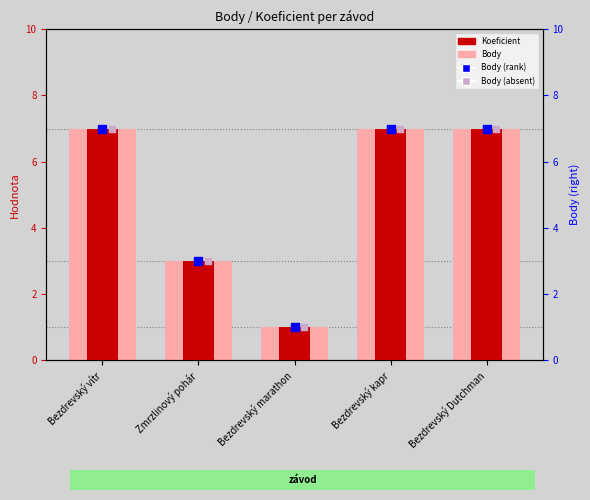

Which series reaches the maximum Y coordinate?

Body